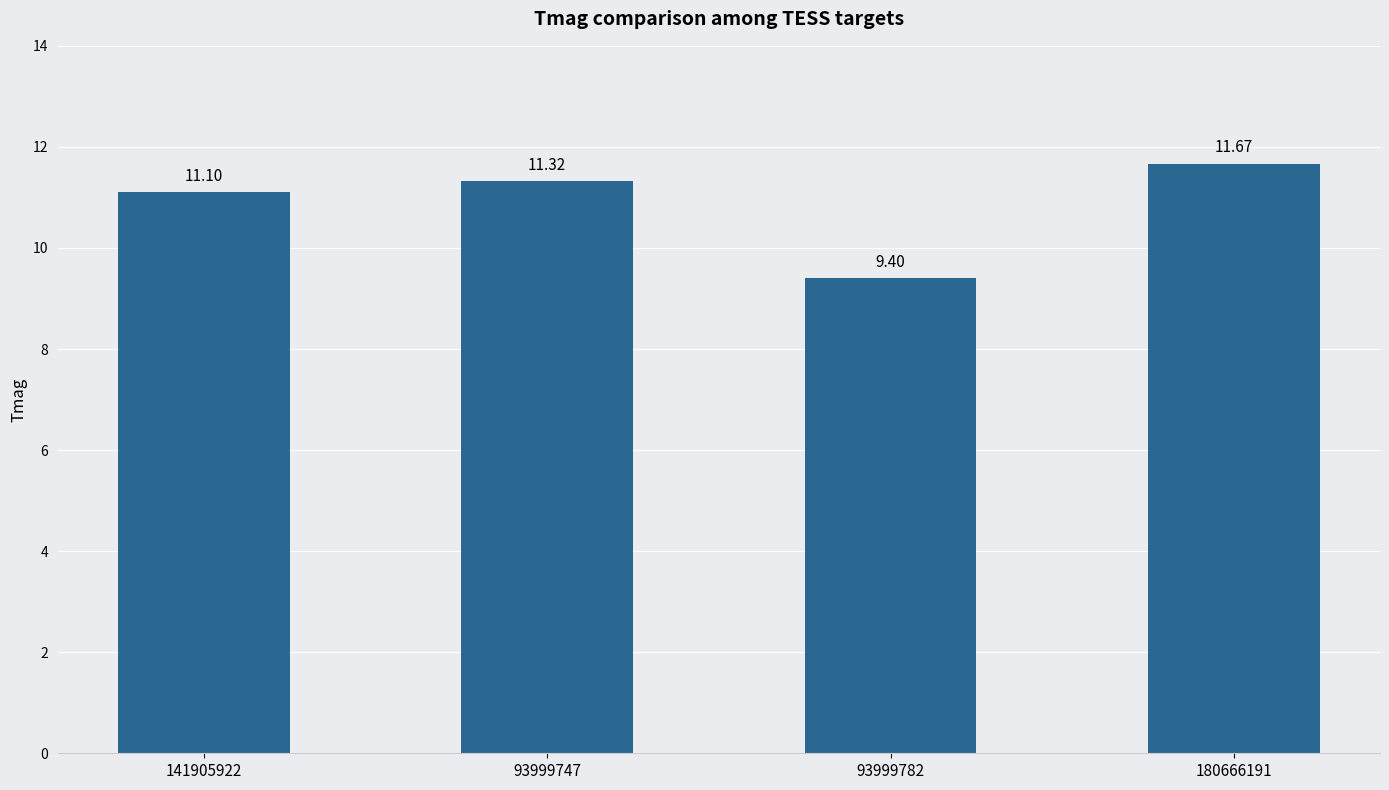

True or false: the data shows 15.3 at 93999782.

False